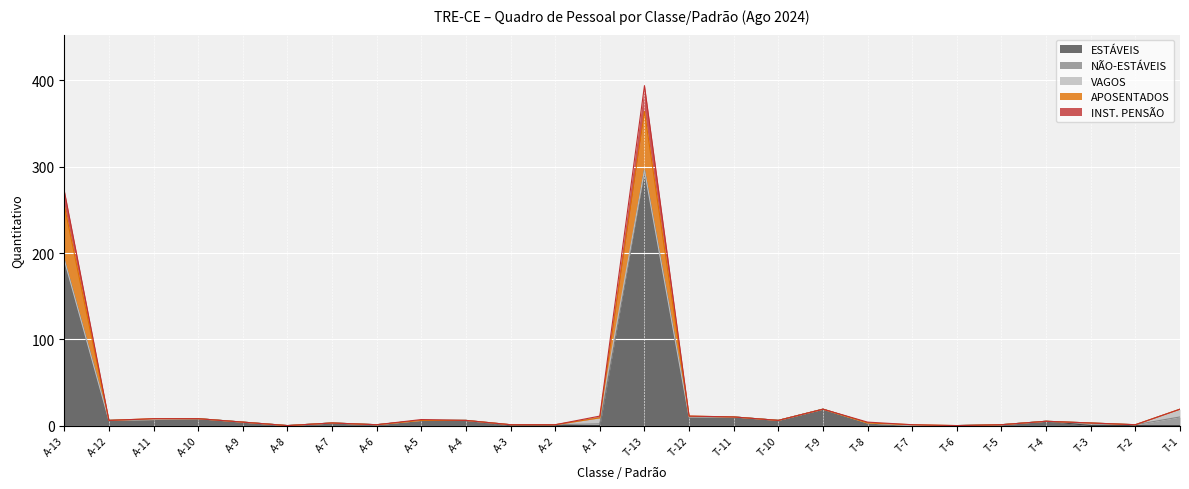

At which label is ESTÁVEIS closest to 148?

A-13